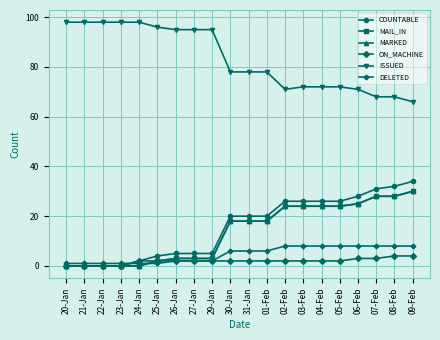

Is this an area chart (filled region under the line)?

No